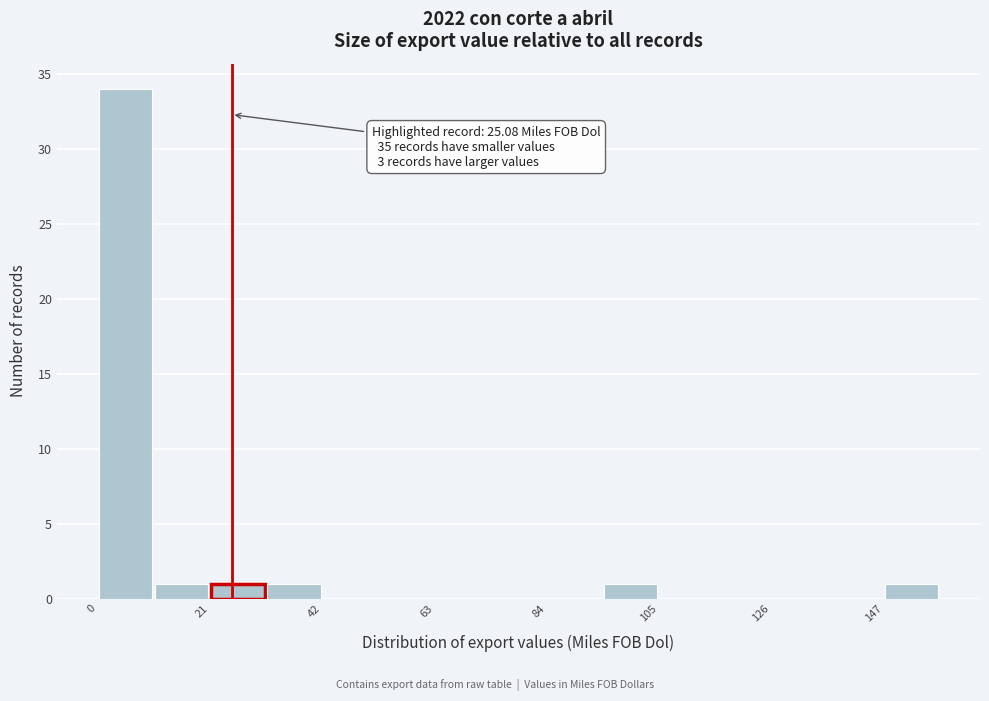

Around what value on the x-axis is the tallest bar? Give the approximate position of its centre, as read against the axis.

5